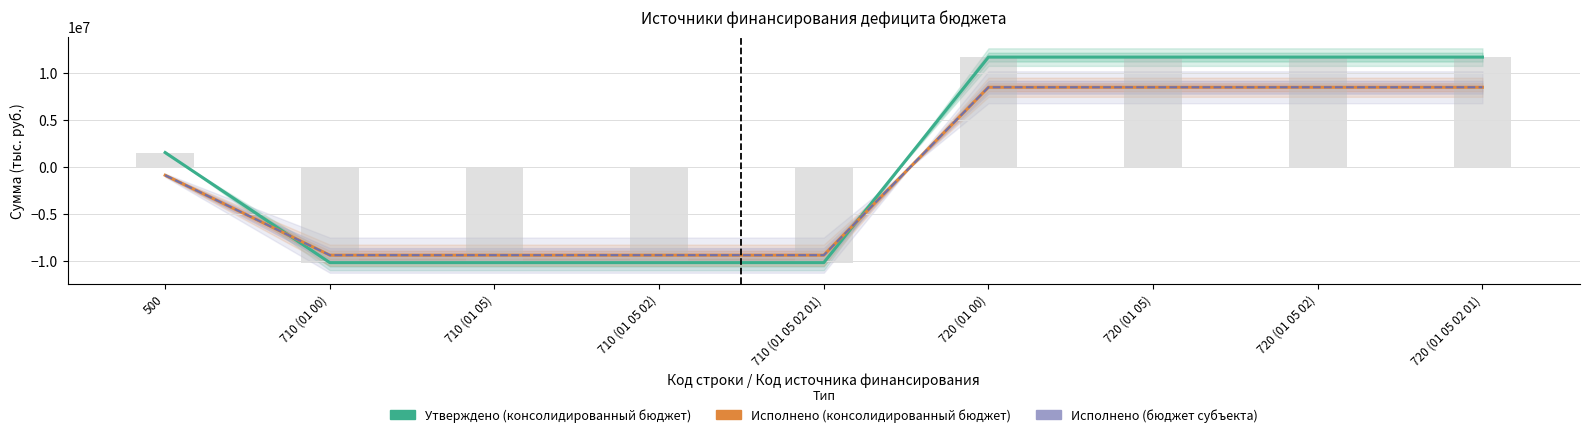

List the labels in order of Исполнено (бюджет субъекта) value, largest first.

720 (01 00), 720 (01 05), 720 (01 05 02), 720 (01 05 02 01), 500, 710 (01 00), 710 (01 05), 710 (01 05 02), 710 (01 05 02 01)